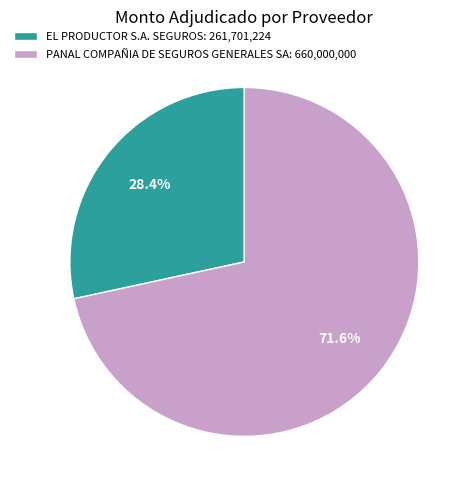

How many slices are in this pie chart?

2